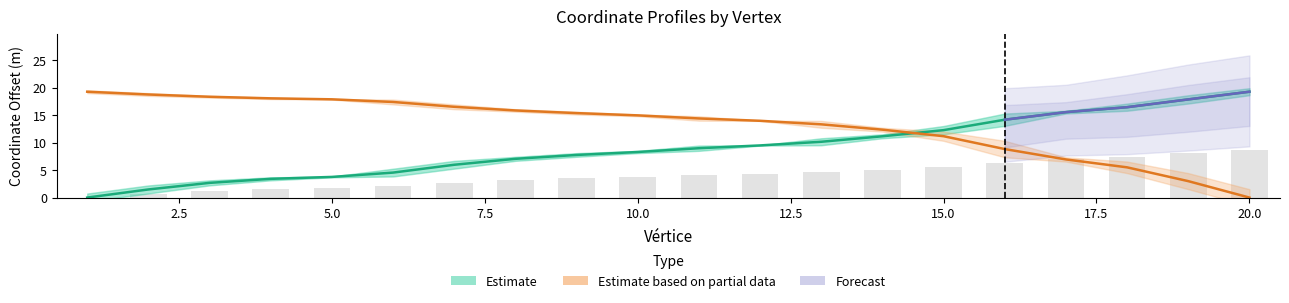

Which has a higher value, 3 or 6?

6